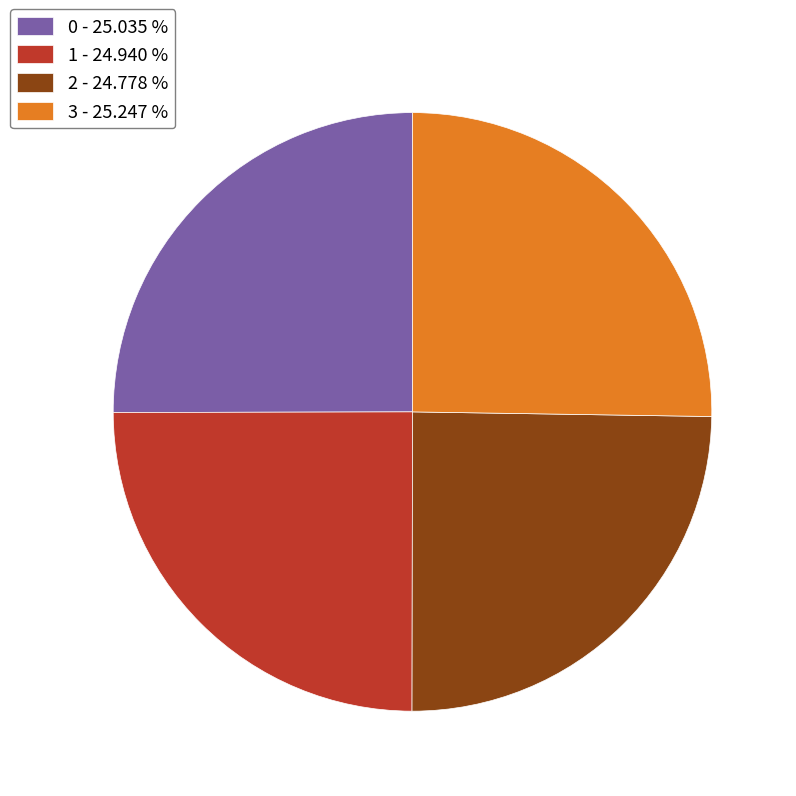

Is there any slice that represents more than half of the pie?

No